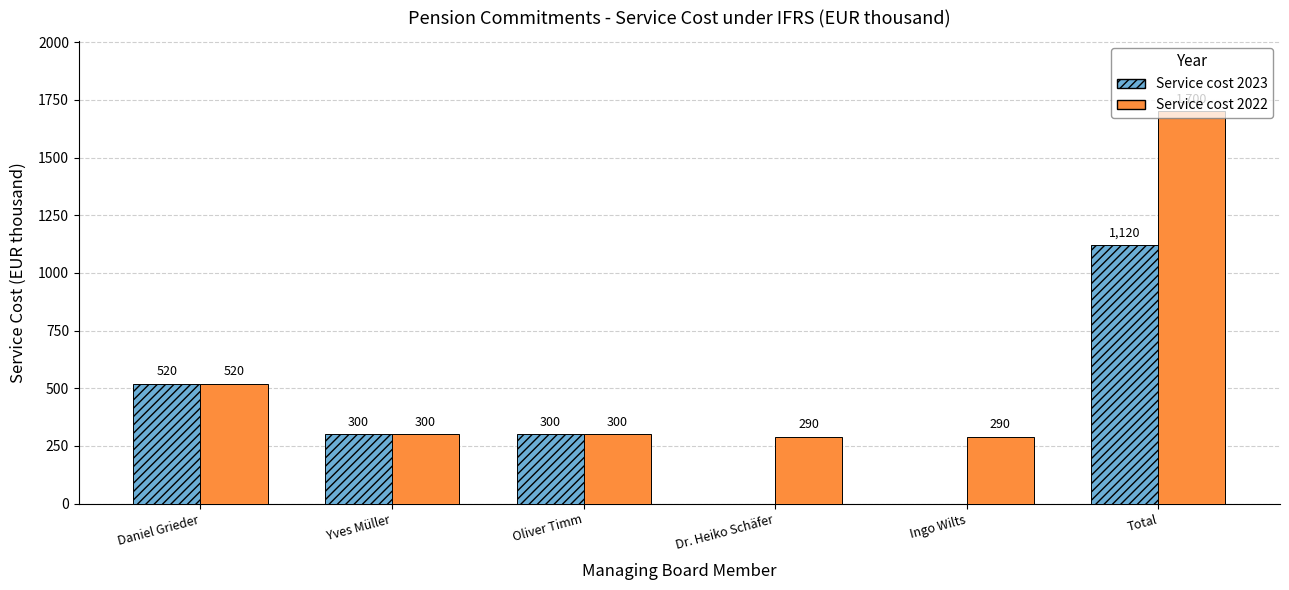

Does the chart contain stacked bars?

No